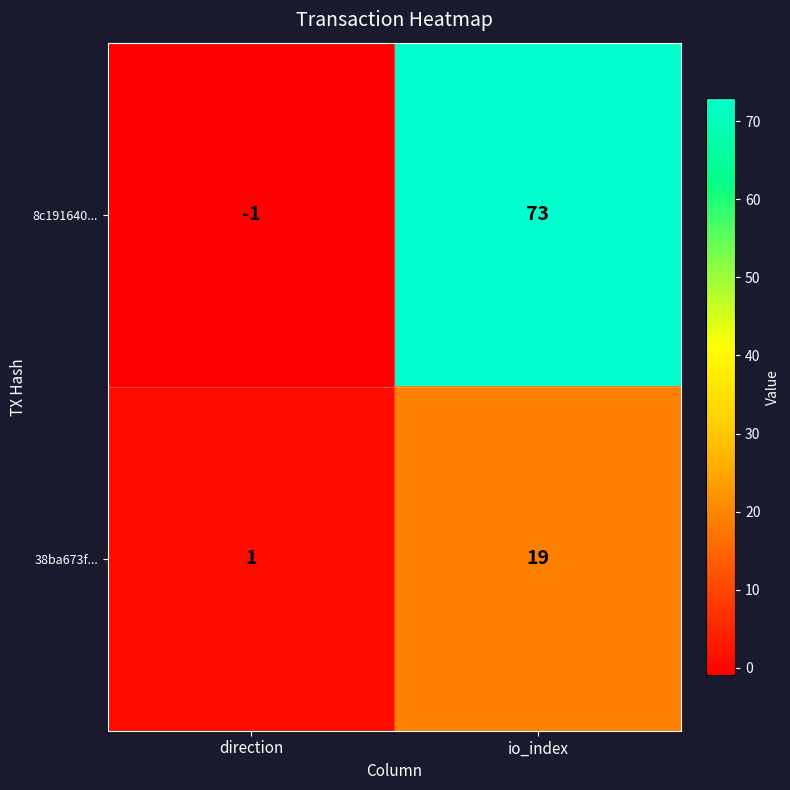

Which series changed the most between direction and io_index?

8c191640...